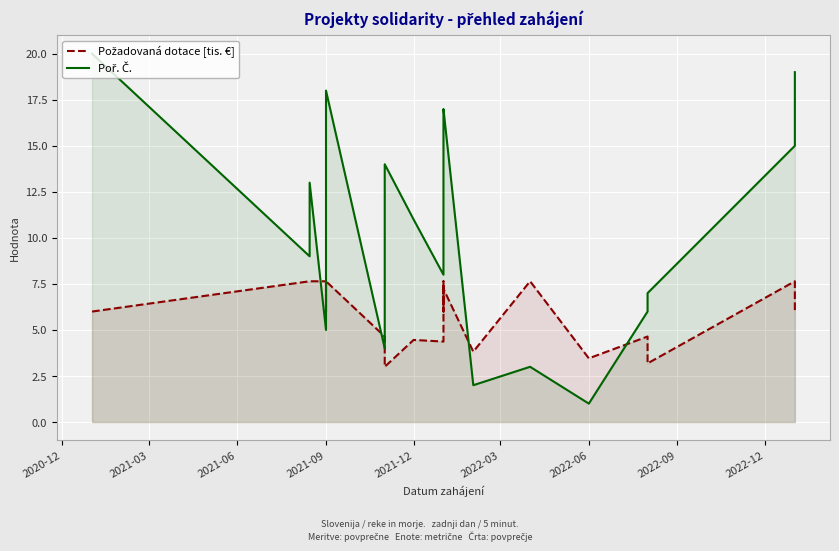

Rank the series by their average value, from lowest to highest.

Požadovaná dotace [tis. €], Poř. Č.